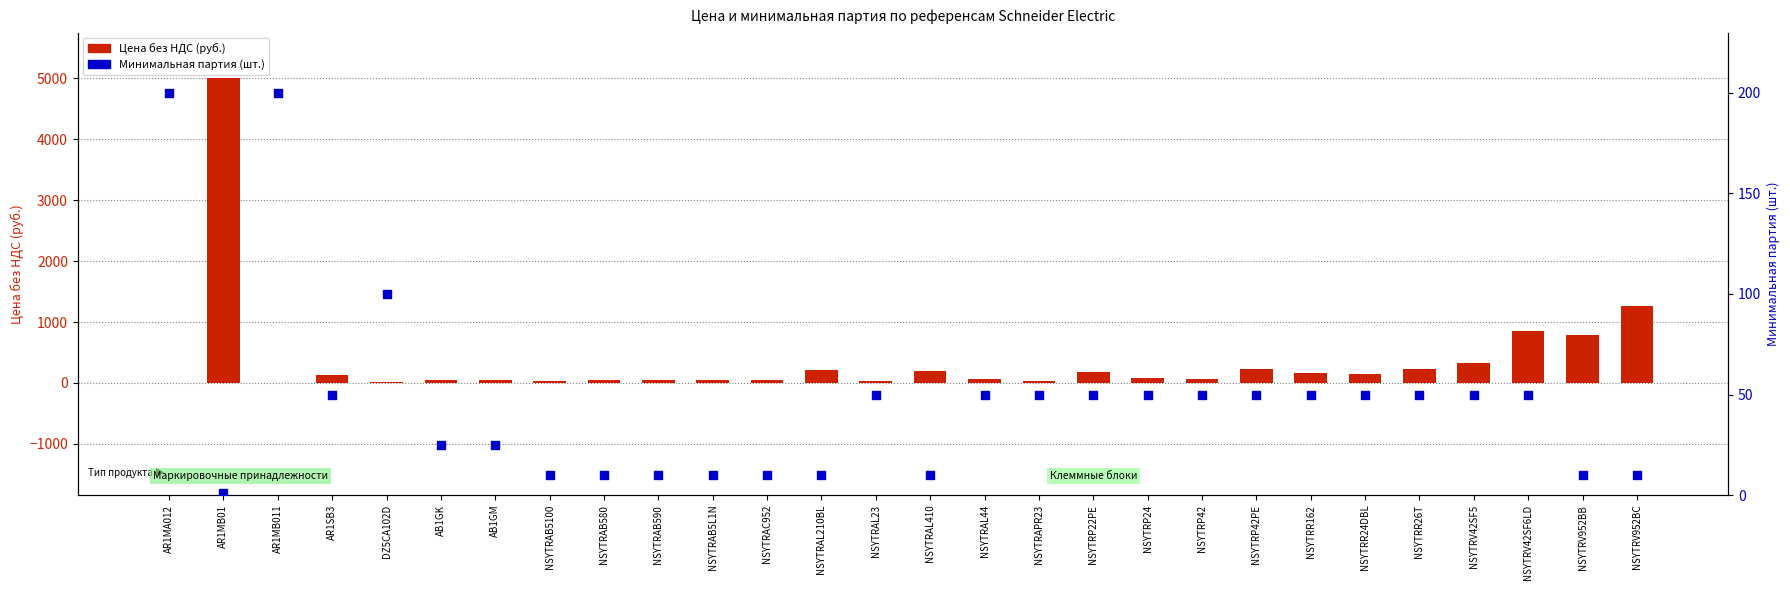

At how many categories does at least one series exceed 2893?

1